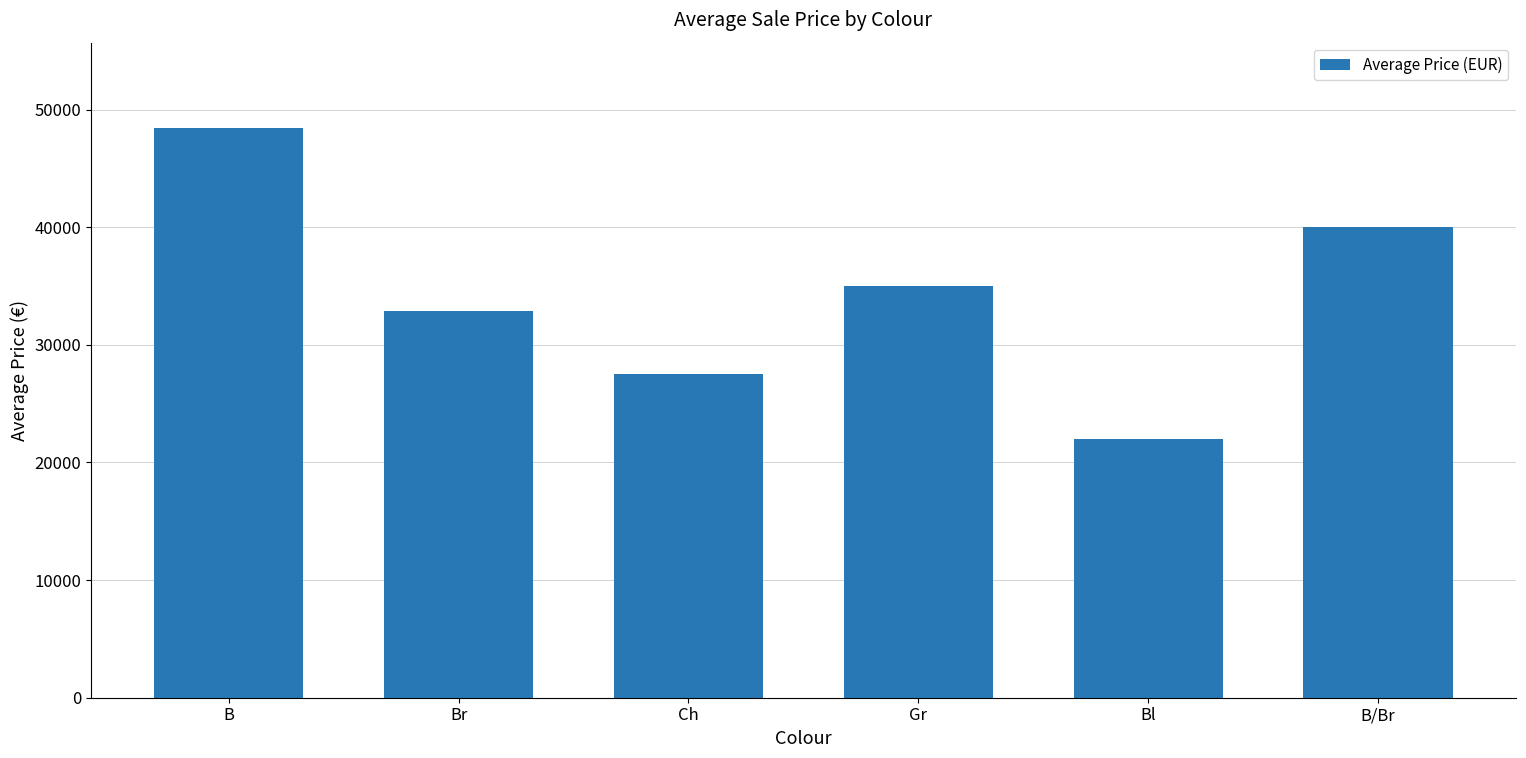

List the labels in order of value, smallest first.

Bl, Ch, Br, Gr, B/Br, B